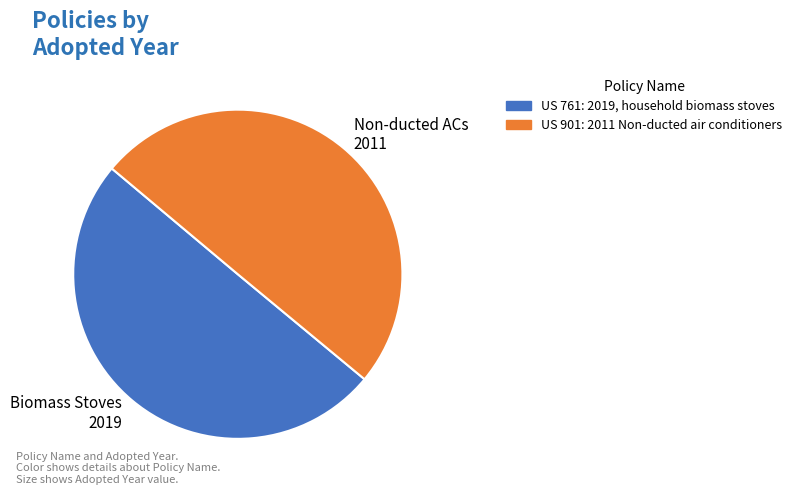

Do US 761: 2019, household biomass stoves and US 901: 2011 Non-ducted air conditioners together represent more than half of the pie?

Yes